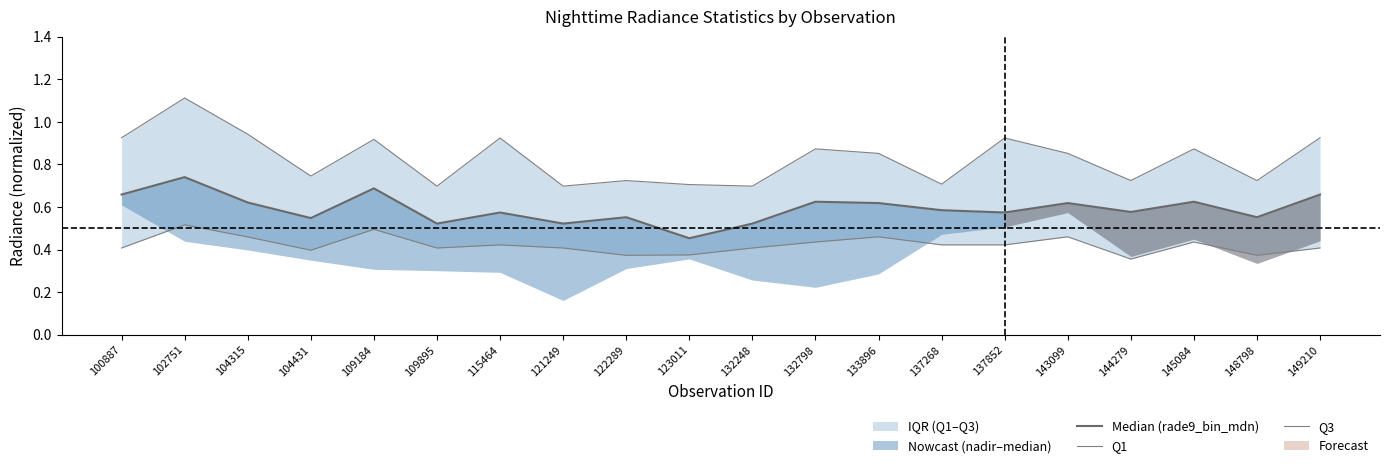

True or false: Median (rade9_bin_mdn) and Q1 cross at least once.

False